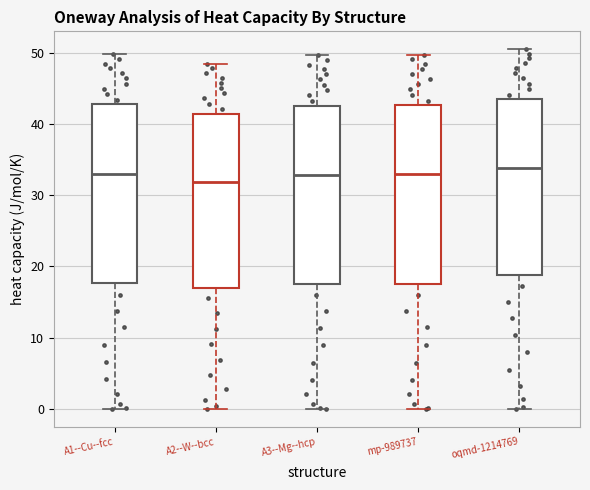

Which box has the lowest median line?

A2--W--bcc